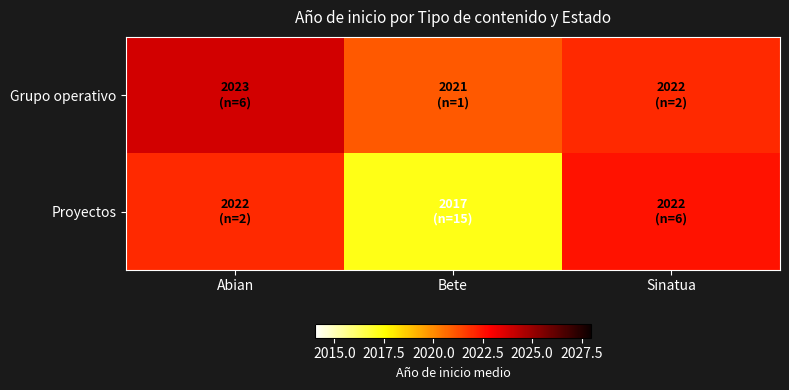

What is the maximum value shown in the chart?

2023.8